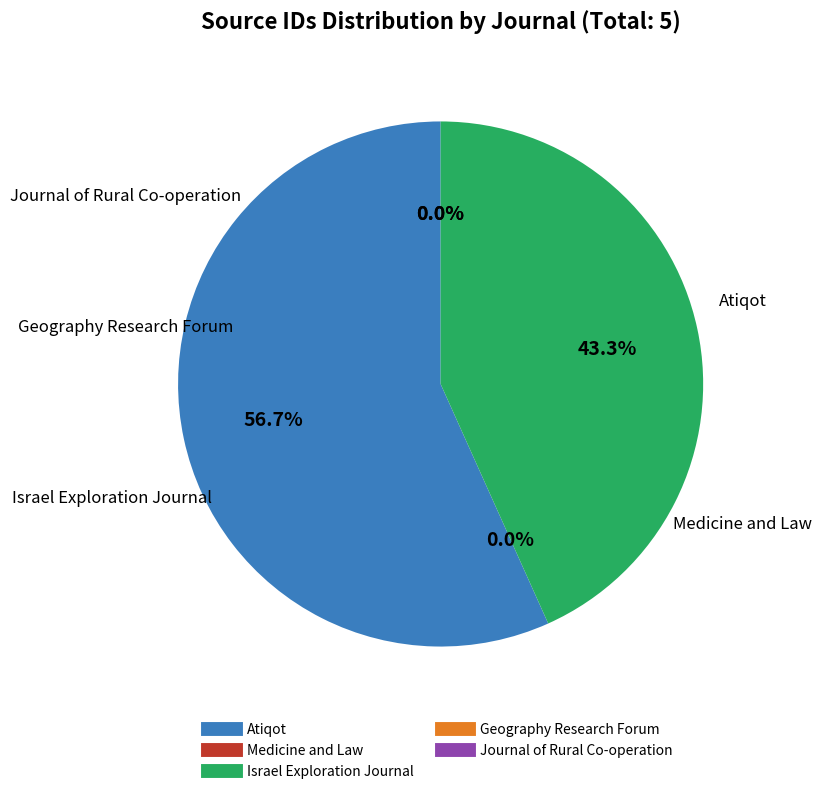

Combined, do Israel Exploration Journal and Atiqot account for over 50%?

Yes